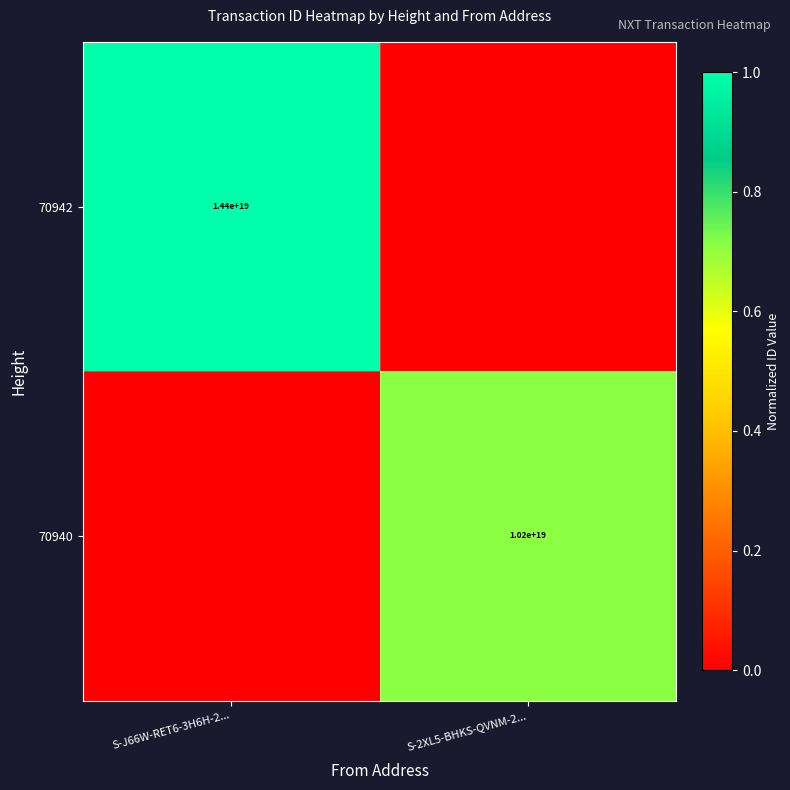

Is the value of 70940 at S-2XL5-BHKS-QVNM-2... greater than the value of 70942 at S-J66W-RET6-3H6H-2...?

No